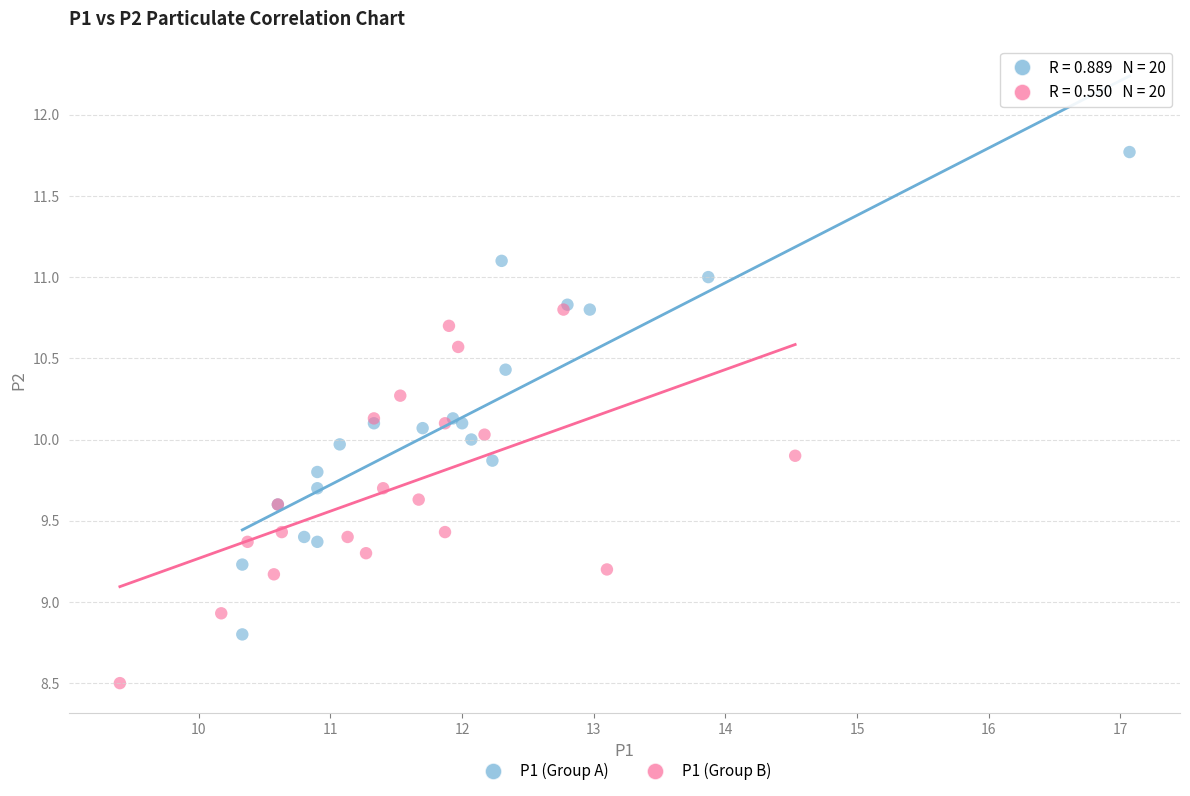

Which series reaches the minimum Y coordinate?

P1 (Group B)